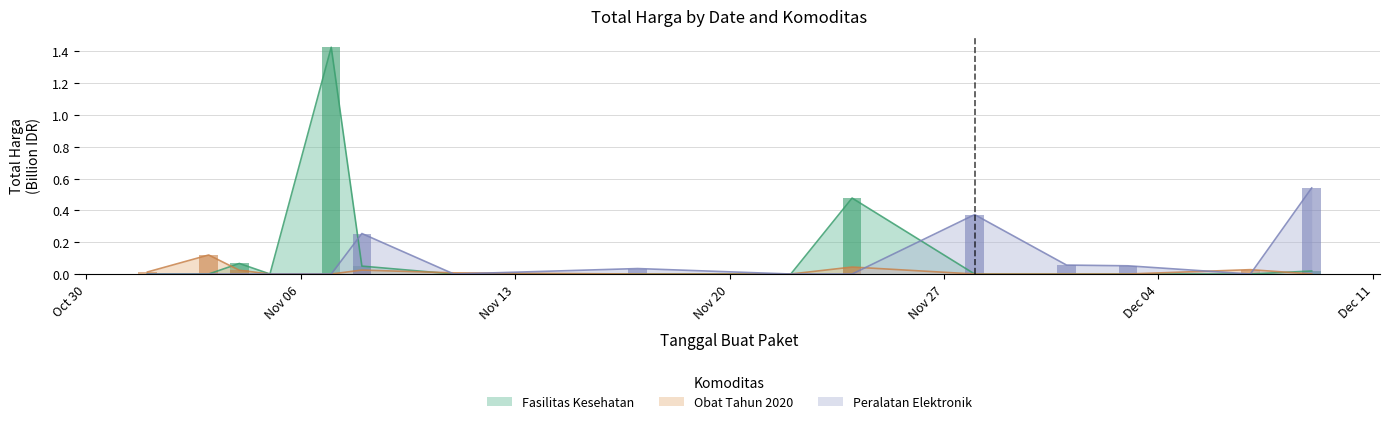

How many bars are there in total?

45